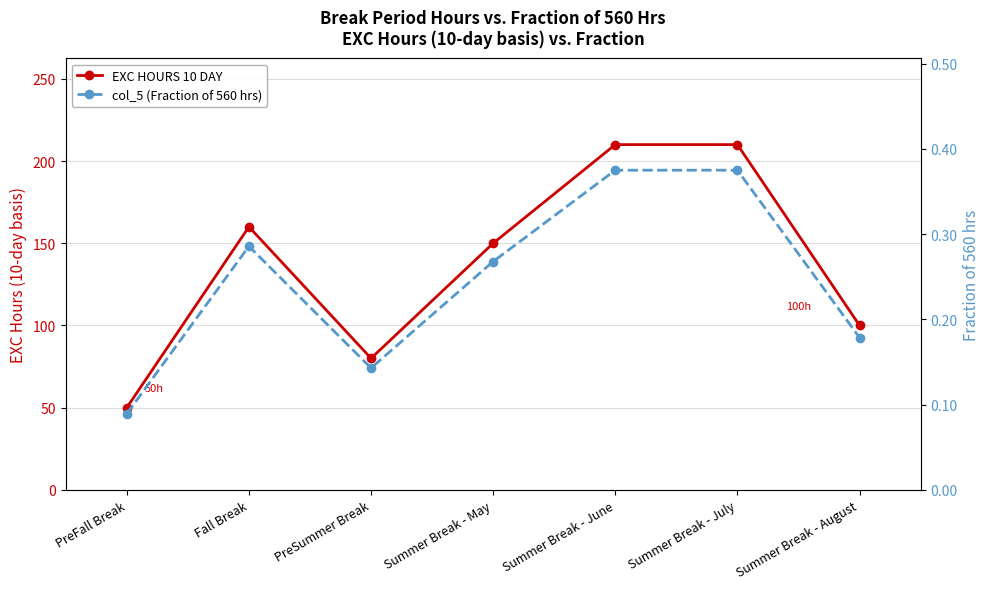

Is this an area chart (filled region under the line)?

No